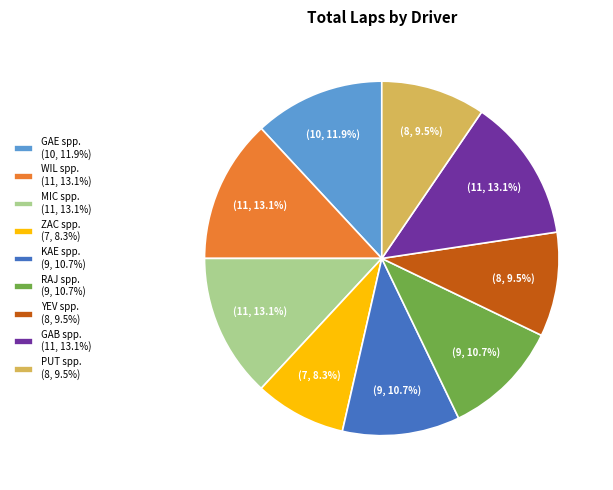

What is the smallest slice in the pie chart?

ZAC spp. (7, 8.3%)